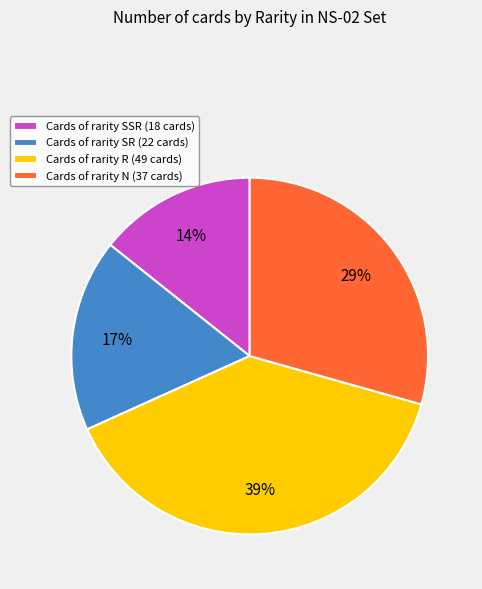

To the nearest percent, what is the difference between the Cards of rarity N (37 cards) and Cards of rarity SR (22 cards) slice percentages?

12%